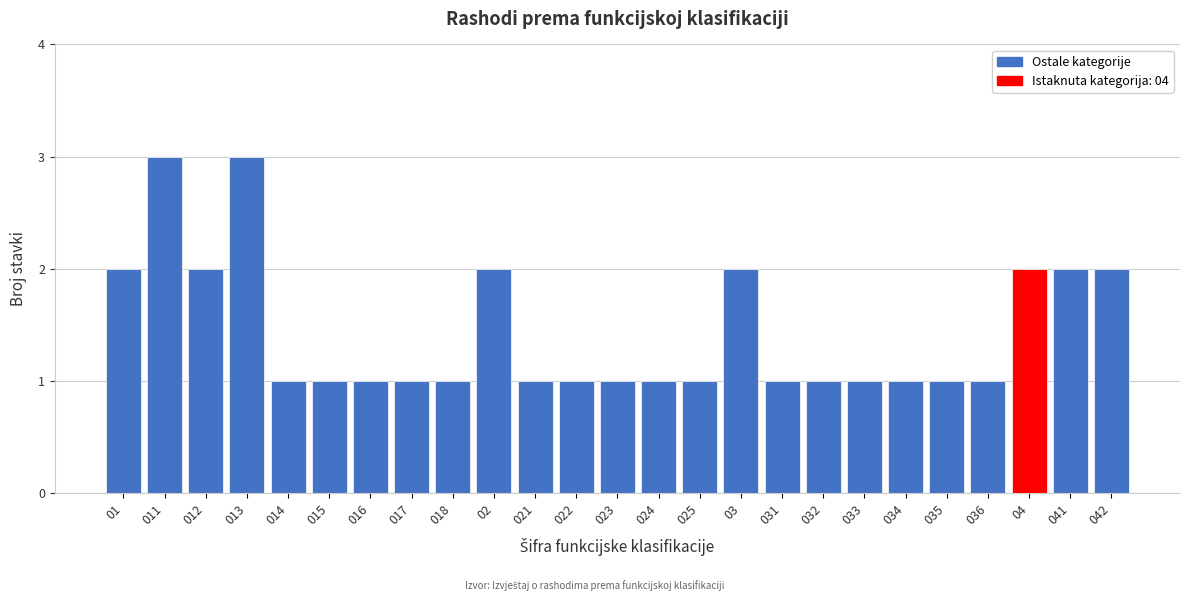

Reading left to right, list all the values displayed in this chart.

2	3	2	3	1	1	1	1	1	2	1	1	1	1	1	2	1	1	1	1	1	1	2	2	2